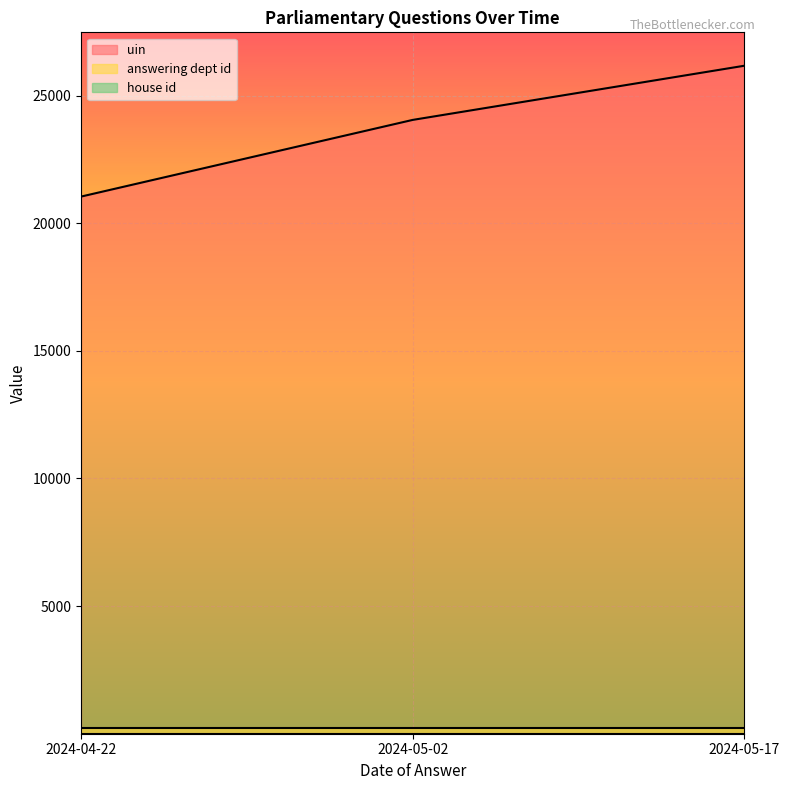

What is the average value of the uin series?

23752